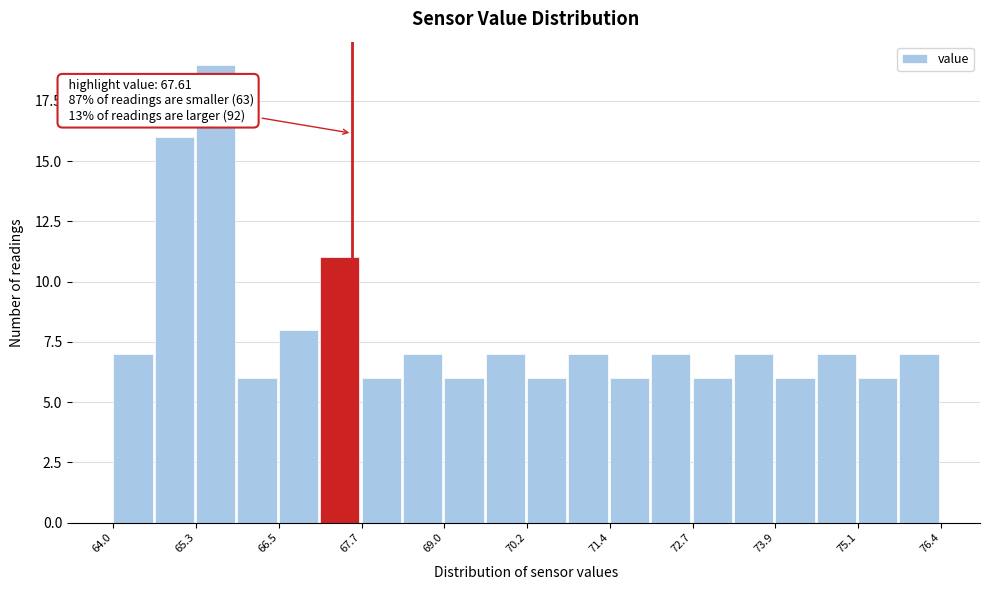

Read against the x-axis, roughly where is the centre of the tallest bar?

65.6